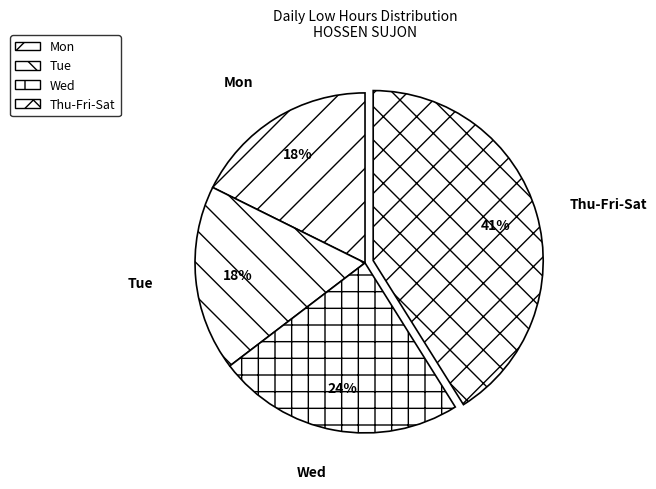

Which has a higher value, Tue or Thu-Fri-Sat?

Thu-Fri-Sat